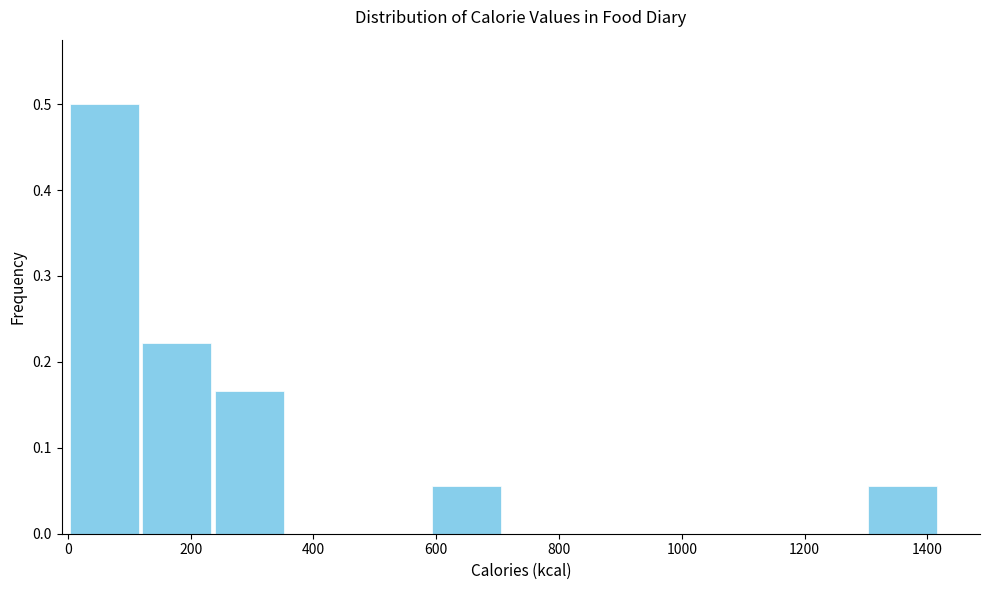

Reading left to right, list every bar in this chart as the range it spans on the x-axis followed by its height. Neither the bar edges nor the heights are printed on the chart, so give them approximately, as read against the axes.

0 to 120: 0.50
120 to 240: 0.22
240 to 360: 0.17
360 to 480: 0
480 to 600: 0
600 to 700: 0.06
700 to 820: 0
820 to 940: 0
940 to 1060: 0
1060 to 1180: 0
1180 to 1300: 0
1300 to 1420: 0.06